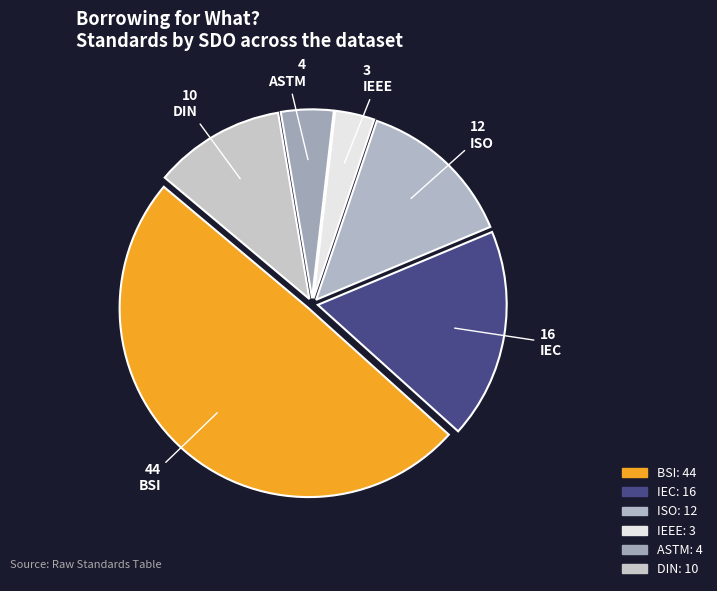

Approximately how many times larger is the value at ISO compared to IEC?

0.8